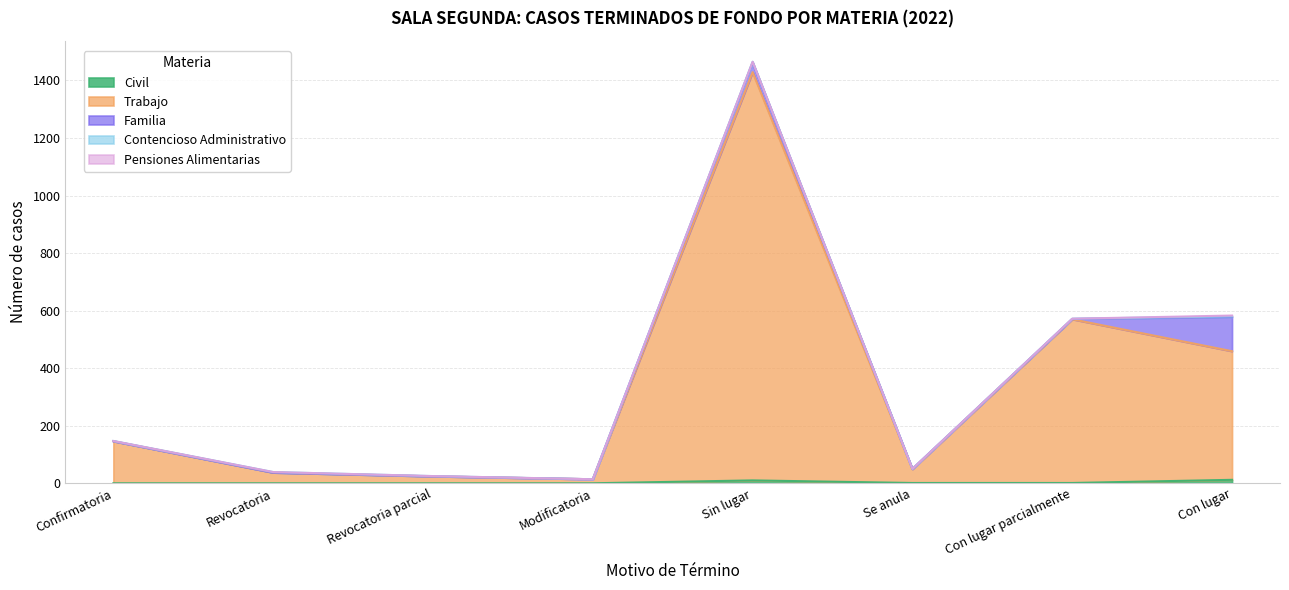

What position from the right is Revocatoria parcial?

6